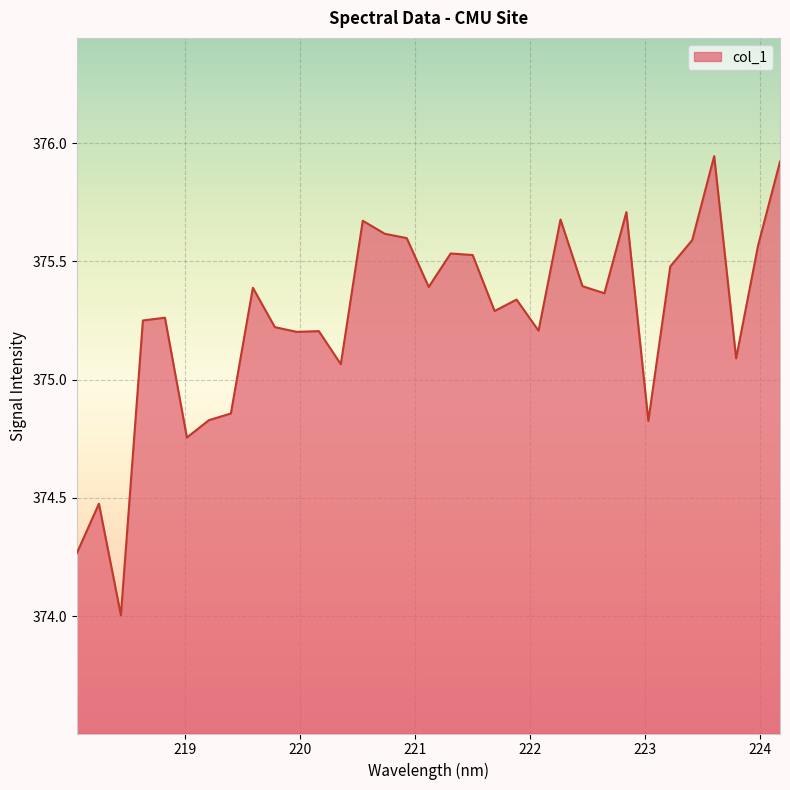

What is the difference between the maximum and minimum values?

1.9